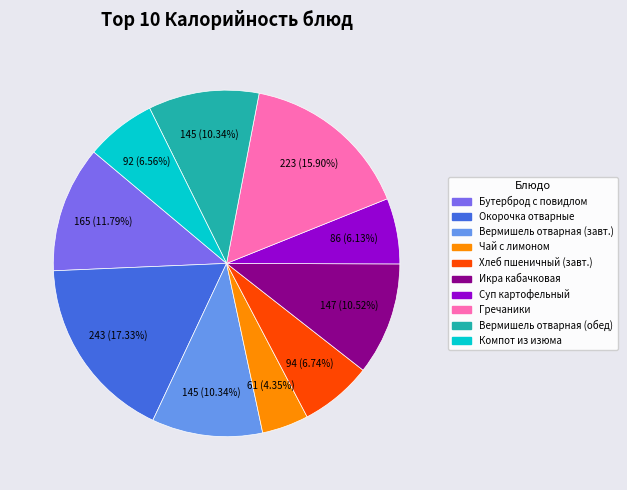

Does any single category account for the majority?

No